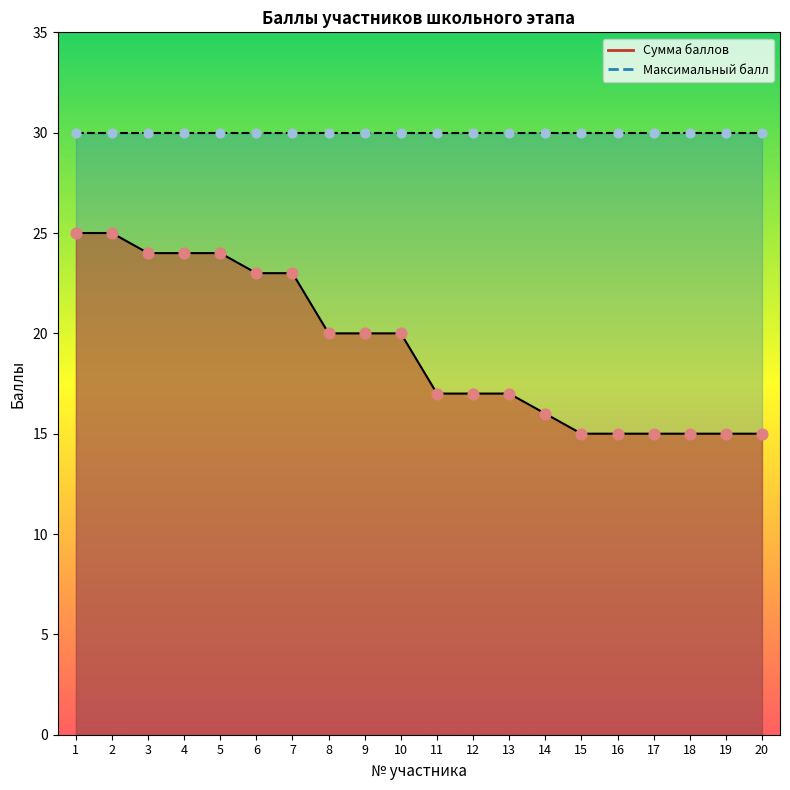

What is the change in value from 8 to 16?

-5